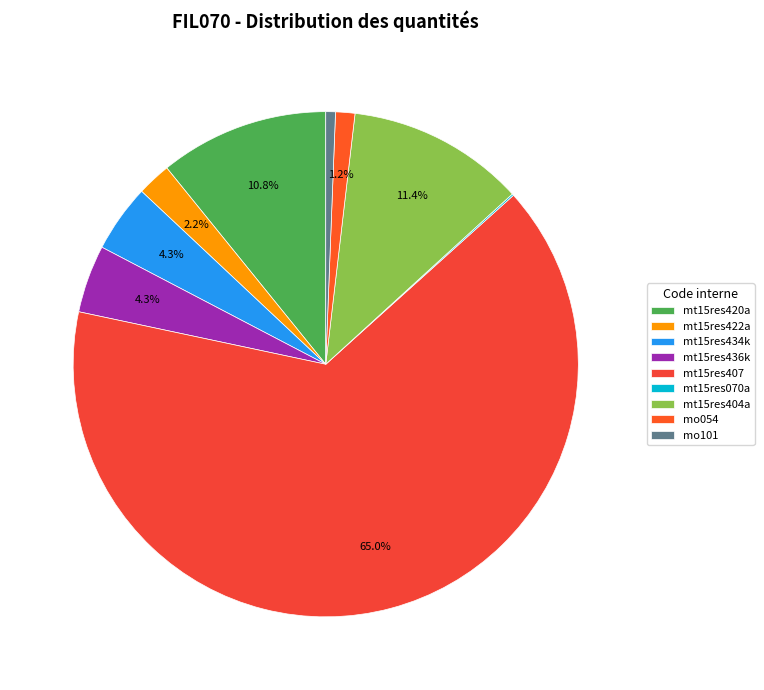

How many segments does this pie chart have?

9